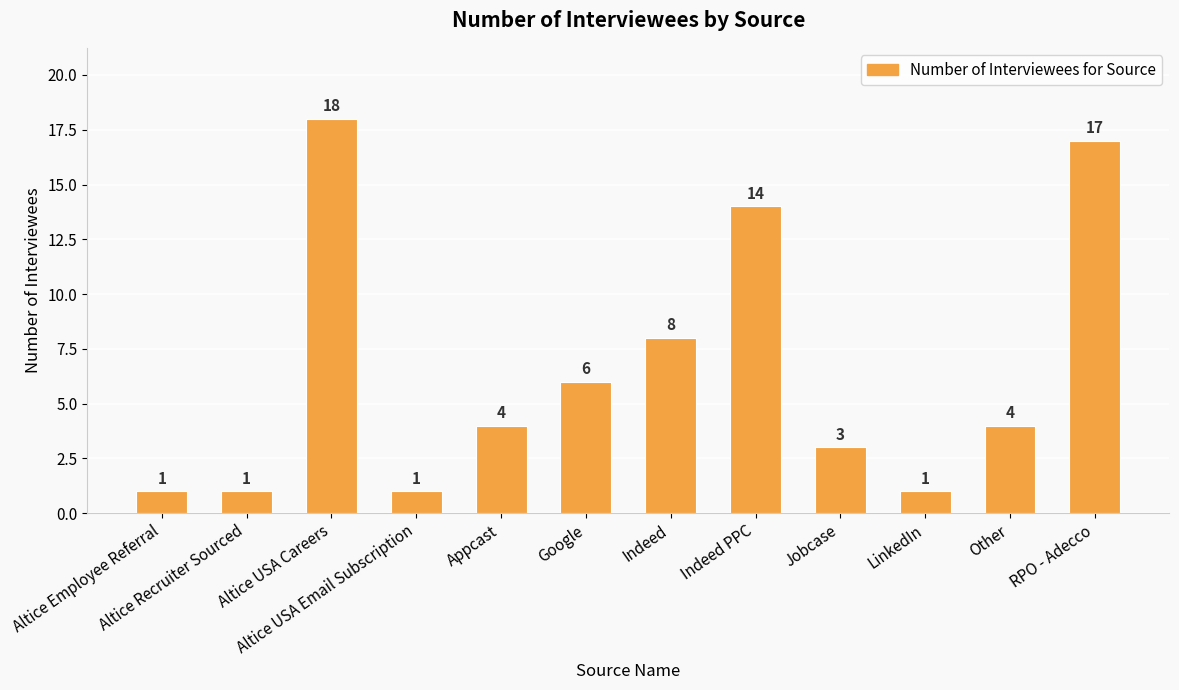

Are the bars grouped side by side (vs. stacked)?

No